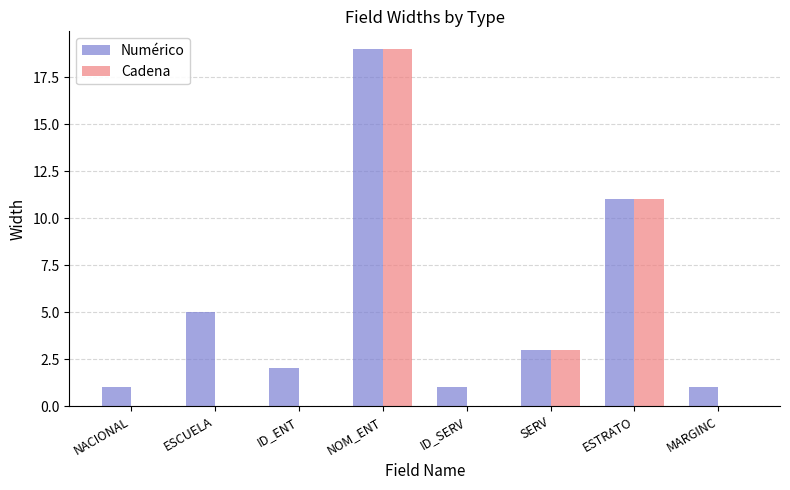

Which category has the highest value across all series?

NOM_ENT